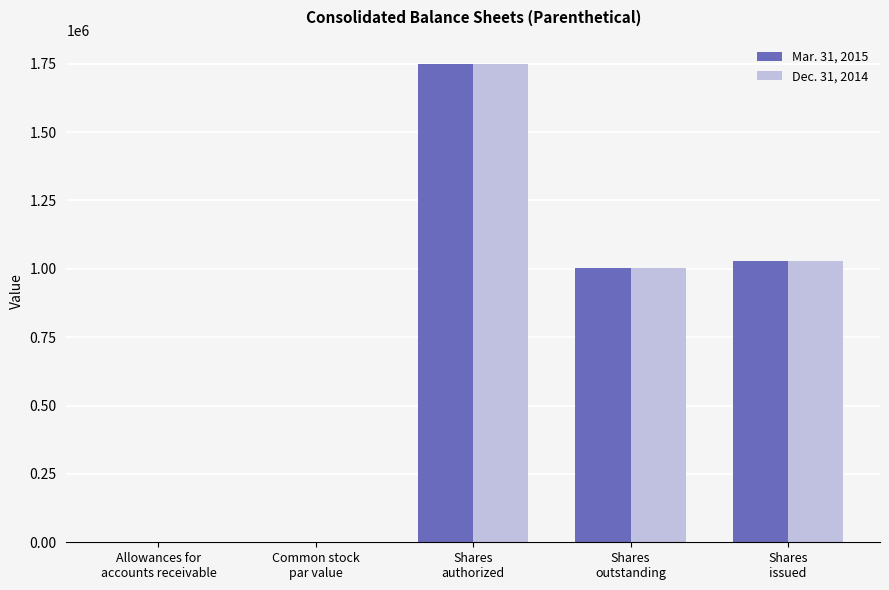

What is the greatest value displayed?

1750000.0